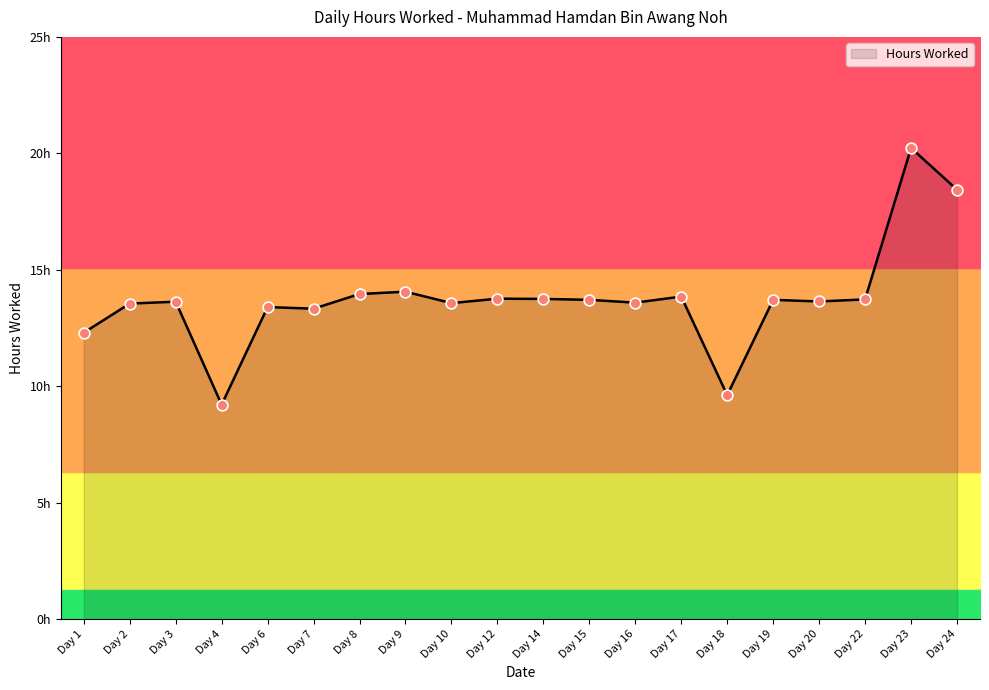

What is the change in value from Day 6 to Day 16?

+0.2